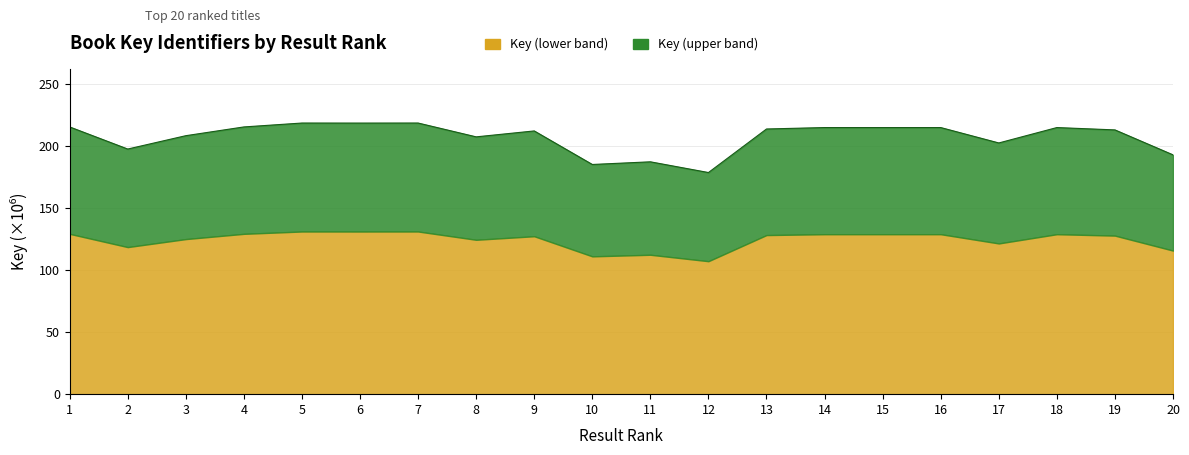

At which category does the data reach its first local valley?

2